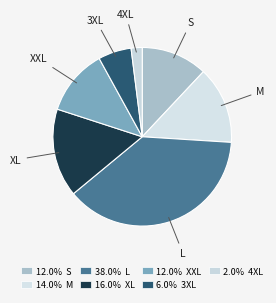

The S slice represents 12% of the pie. True or false?

True